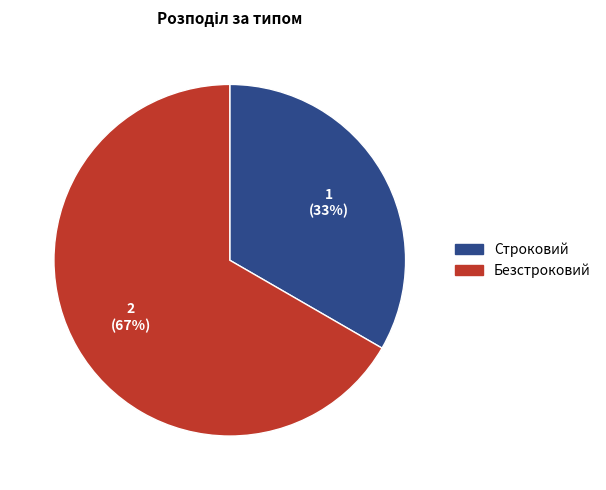

Is the sum of Безстроковий and Строковий greater than half?

Yes